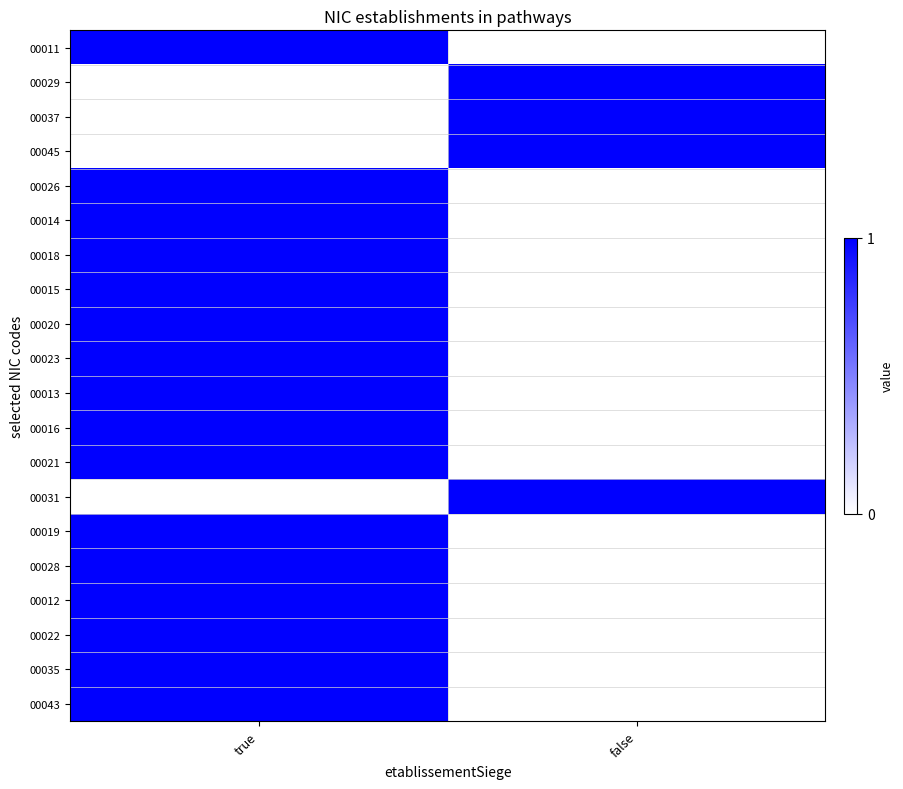

At which category does the chart reach its minimum across all series?

false